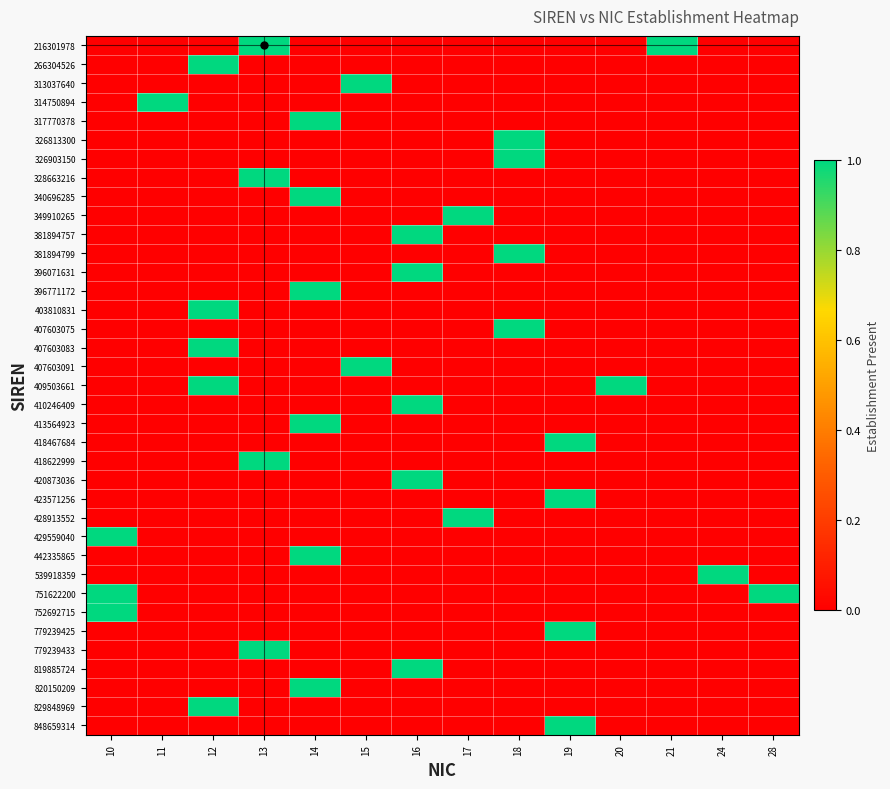

At which category is the sum across all series the highest?

14